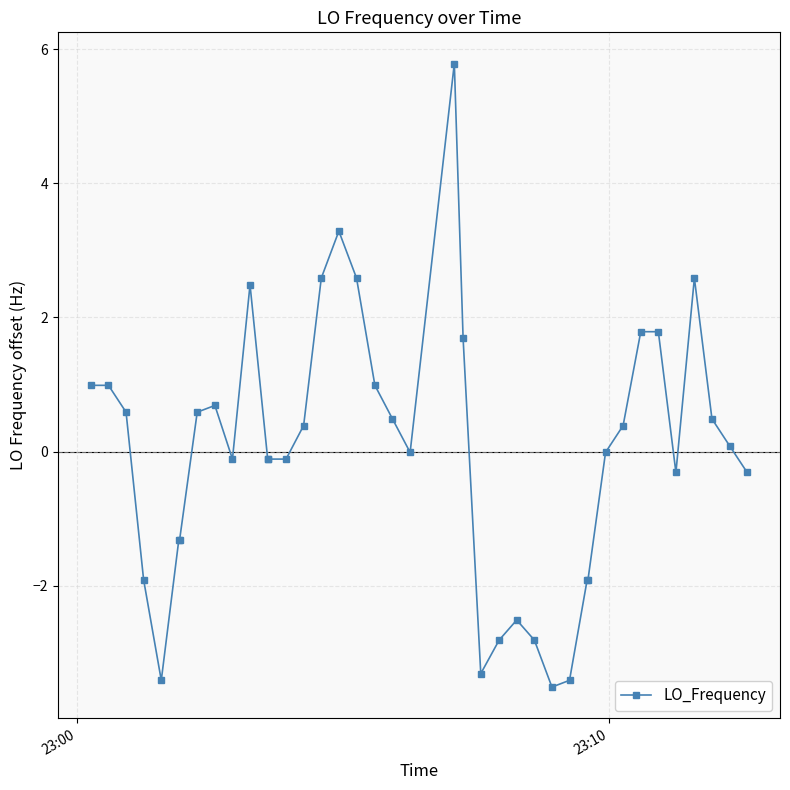

What is the smallest value displayed?

-3.5